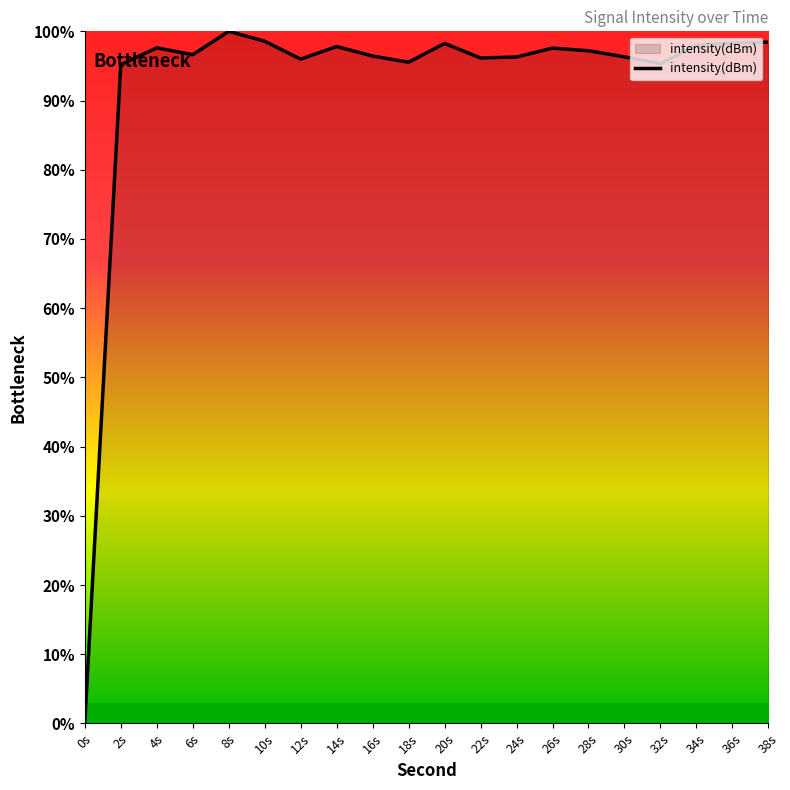

What is the difference between the maximum and second lowest values?

4.8